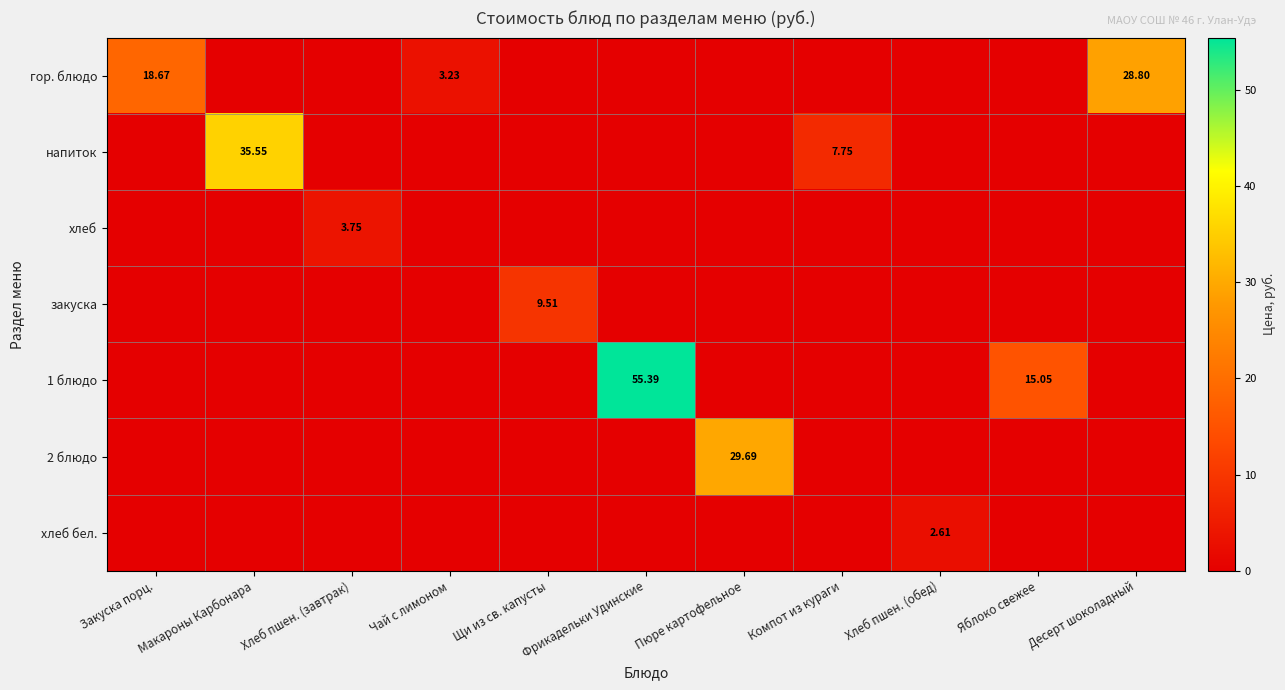

At which label is хлеб closest to 1?

Закуска порц.